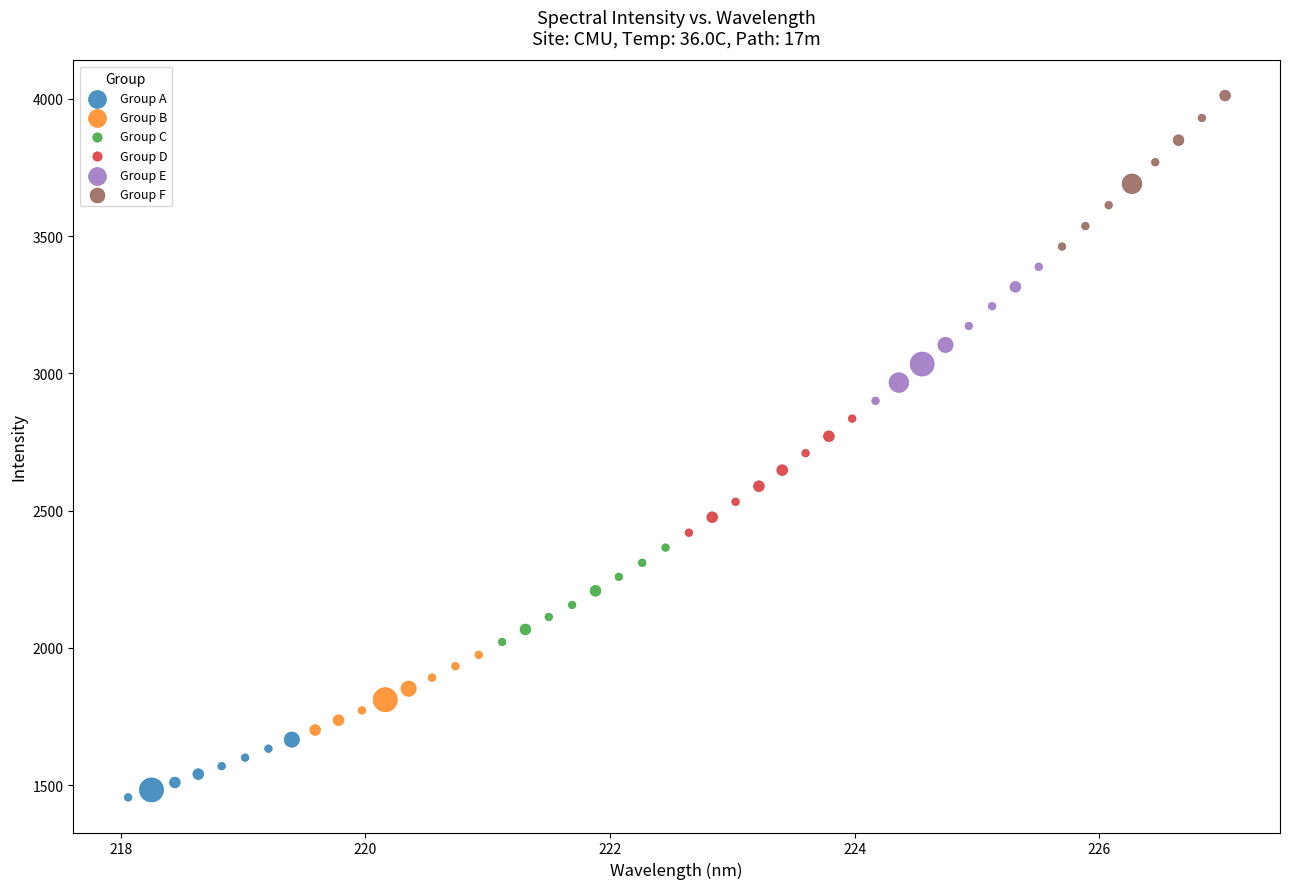

Which series reaches the minimum Y coordinate?

Group A